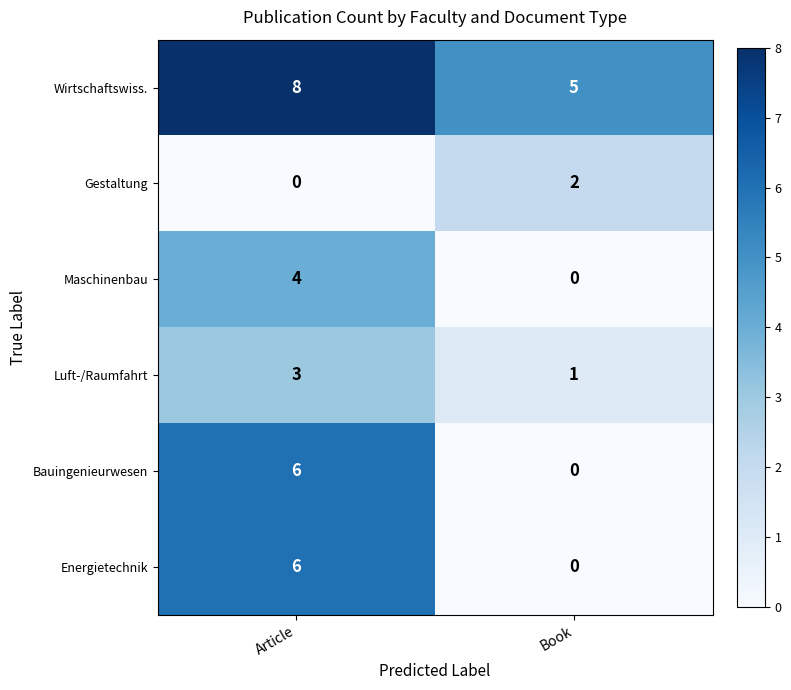

What is the sum of the Maschinenbau values at Article and Book?

4